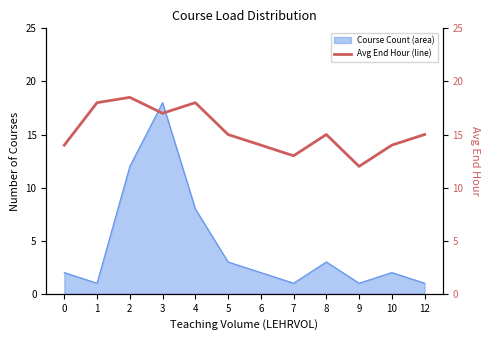

Does the chart display data point markers on the line(s)?

No